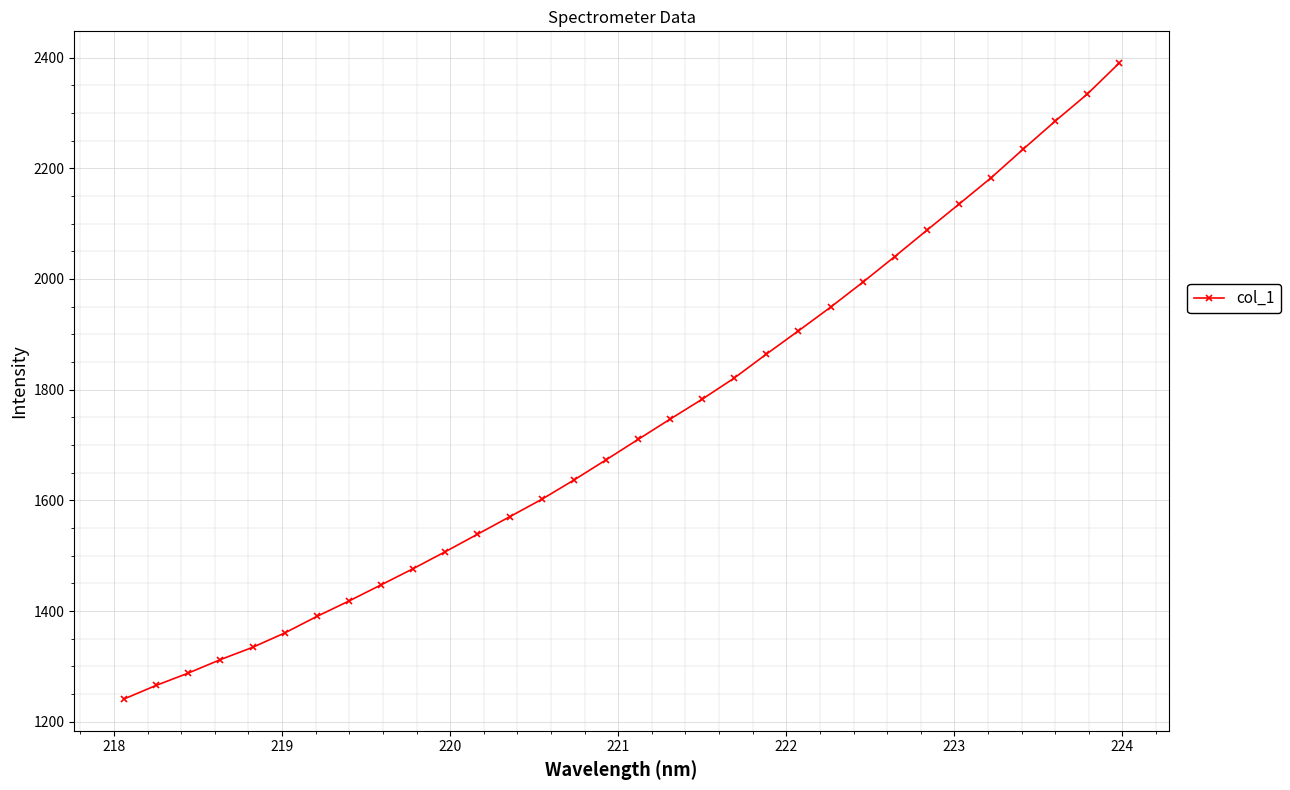

What is the difference between the maximum and minimum values?

1148.8